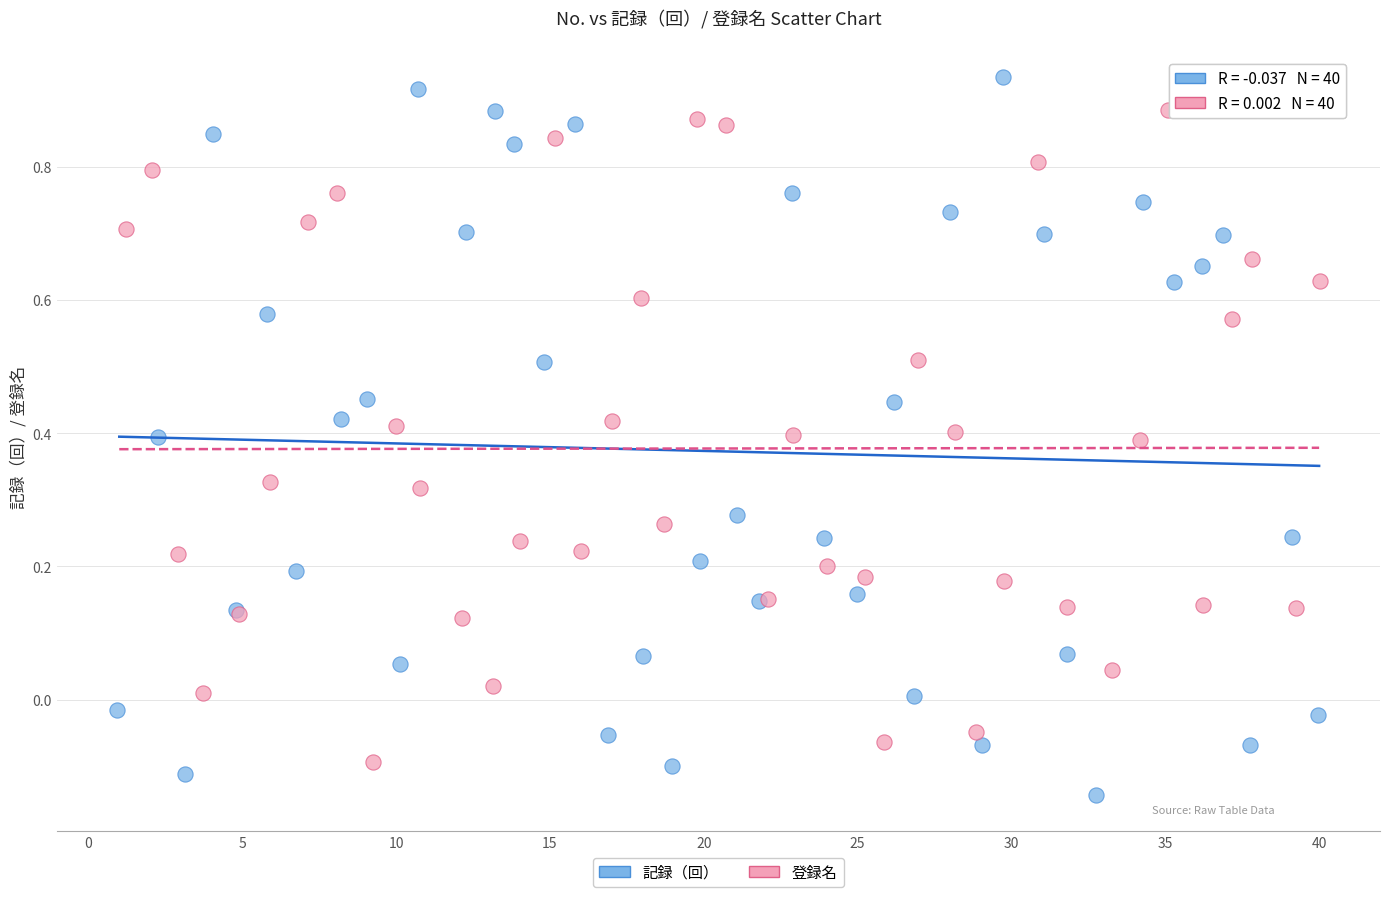

Which series reaches the maximum Y coordinate?

記録（回）